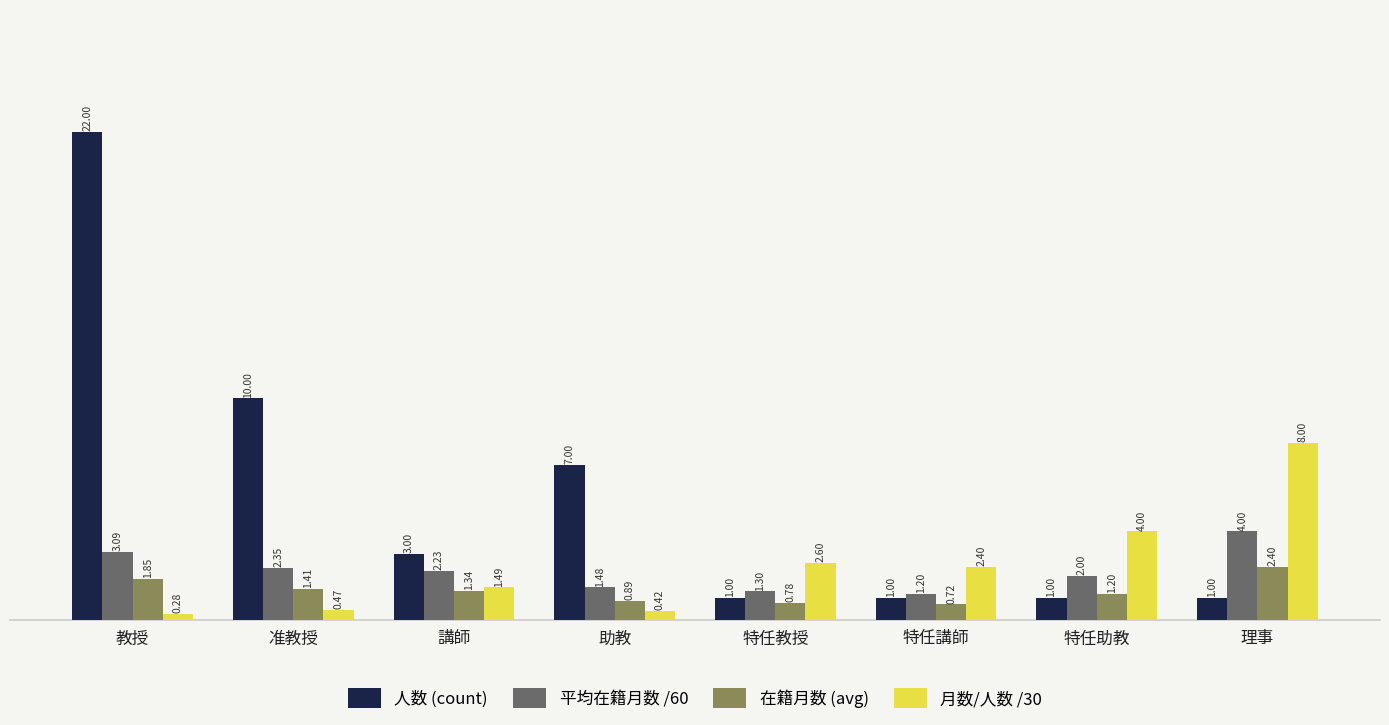

At which category is the sum across all series the highest?

教授